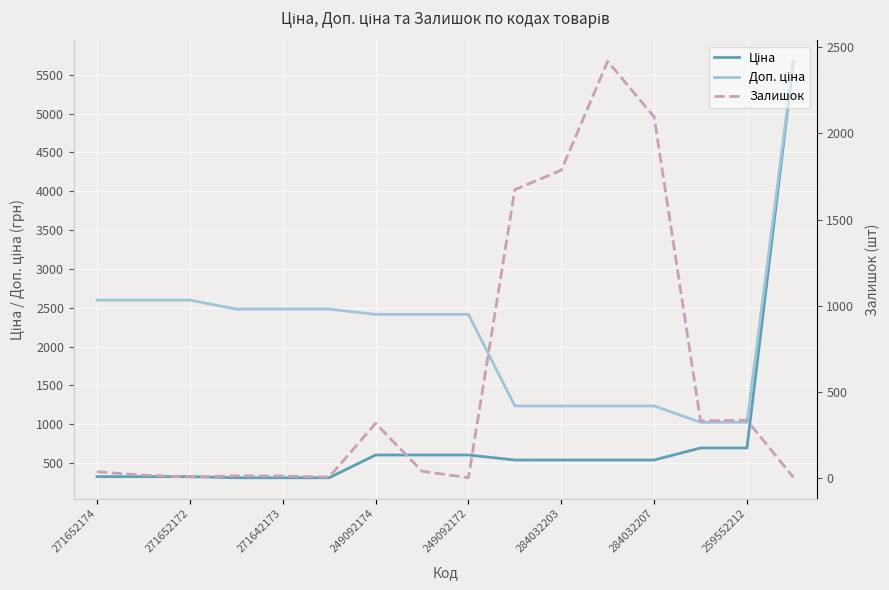

What is the spread (max minus min) of values at 9?

1135.0